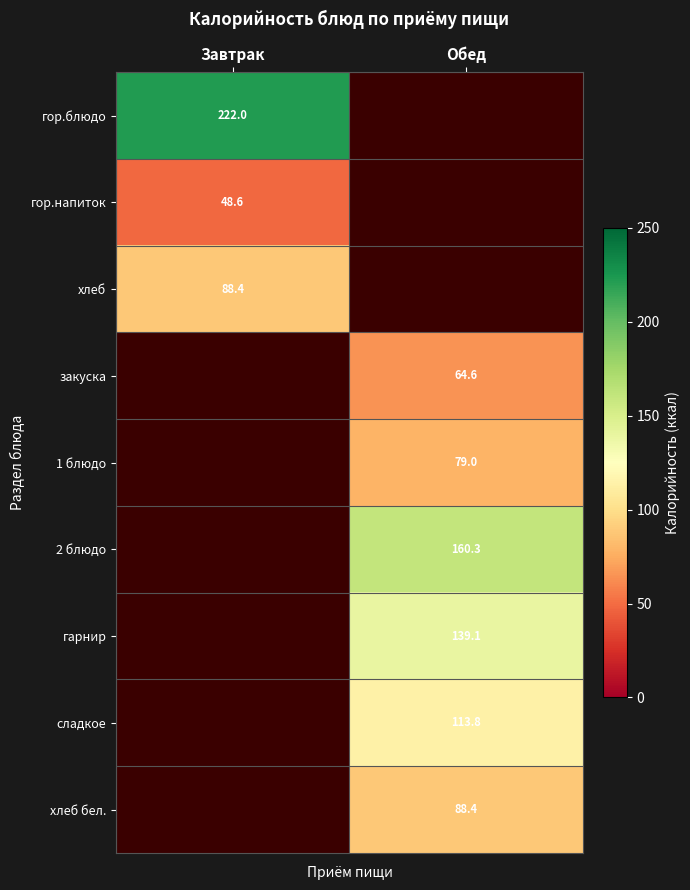

Is the value of хлеб бел. at Обед greater than the value of 2 блюдо at Обед?

No